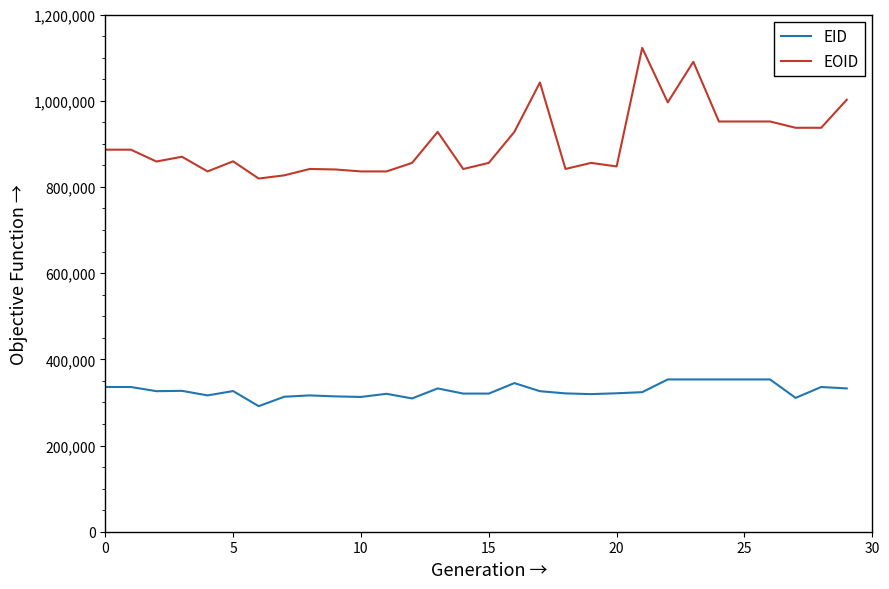

Which series has the largest total across all categories?

EOID